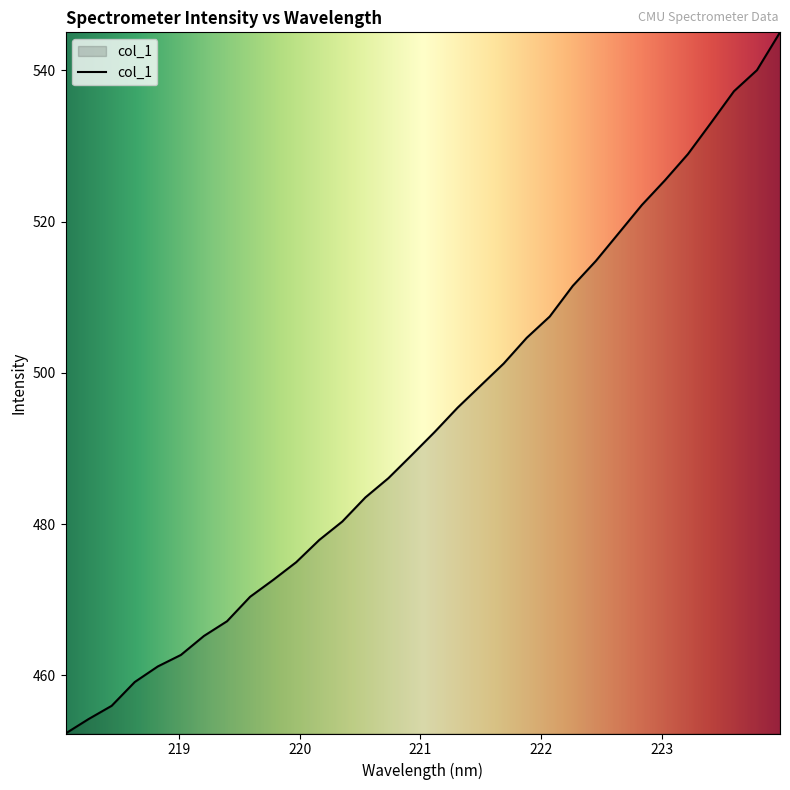

What is the greatest value displayed?

545.0